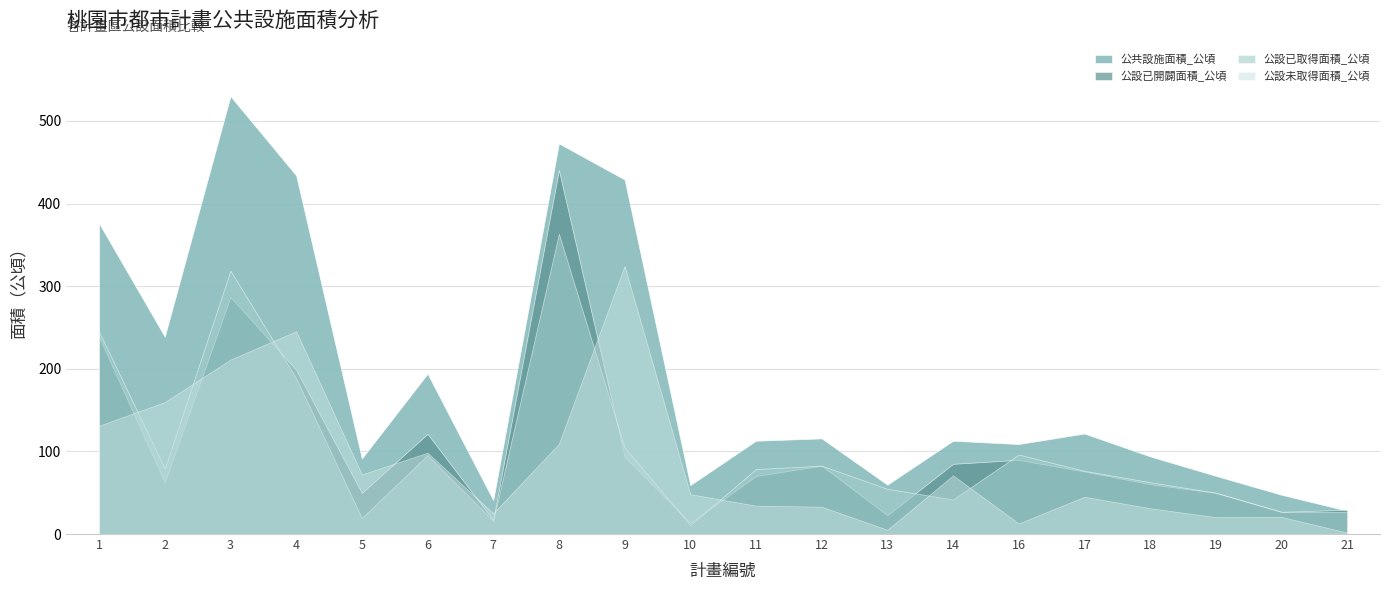

The 公設未取得面積_公頃 series shows 1.8 at 21. True or false?

True